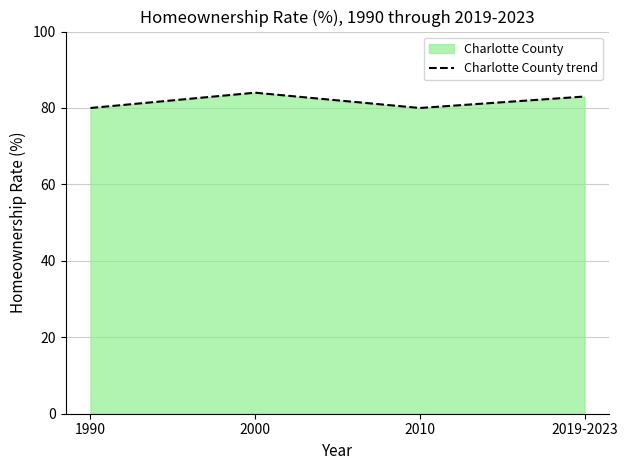

Where does the data first go above 83?

2000